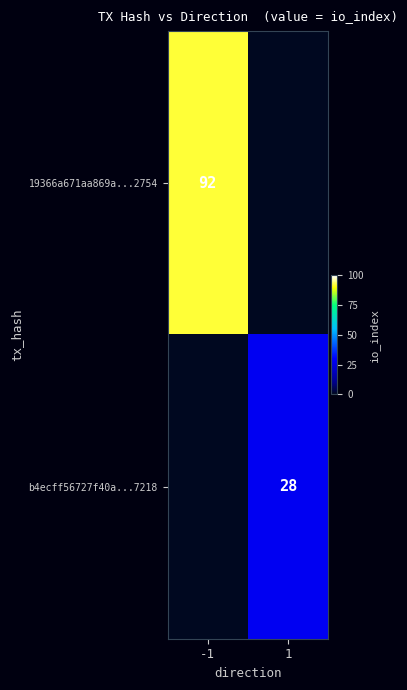

The b4ecff56727f40a...7218 series shows 10 at 1. True or false?

False